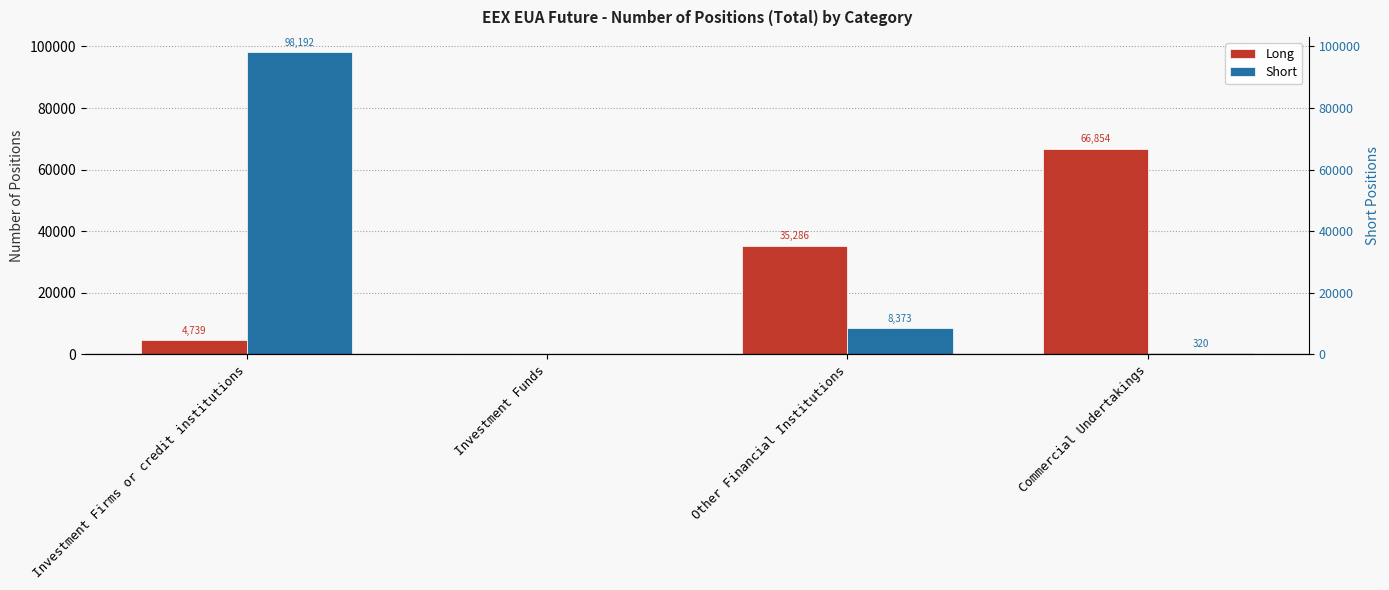

The Short series shows 0 at Investment Funds. True or false?

True